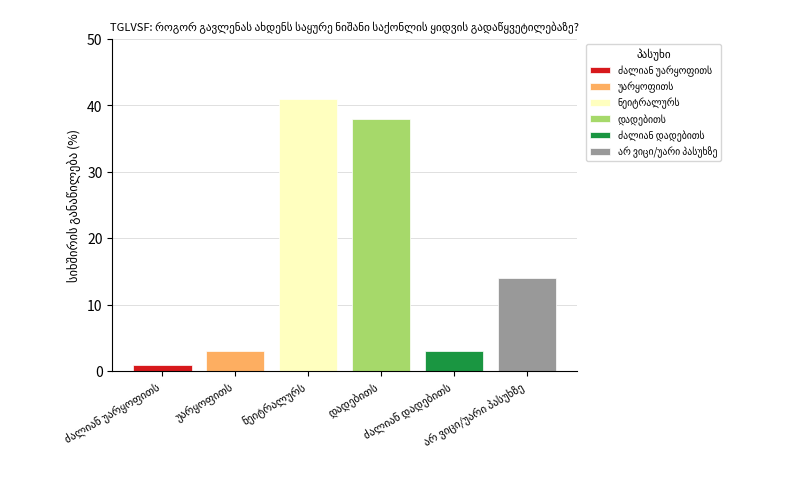

How many data points does each series have?

1